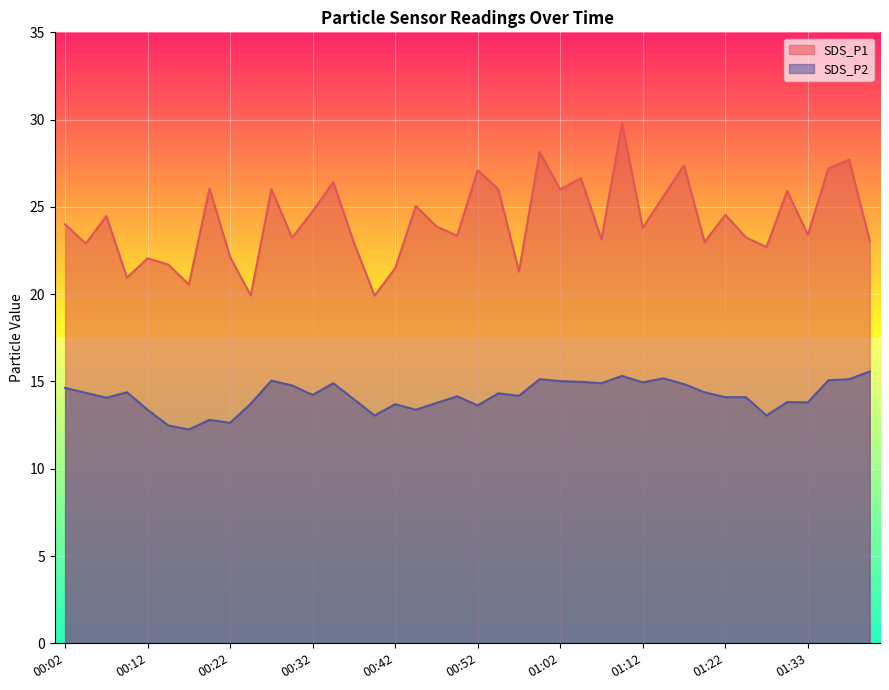

True or false: SDS_P1 has more than 0 interior local peaks.

True